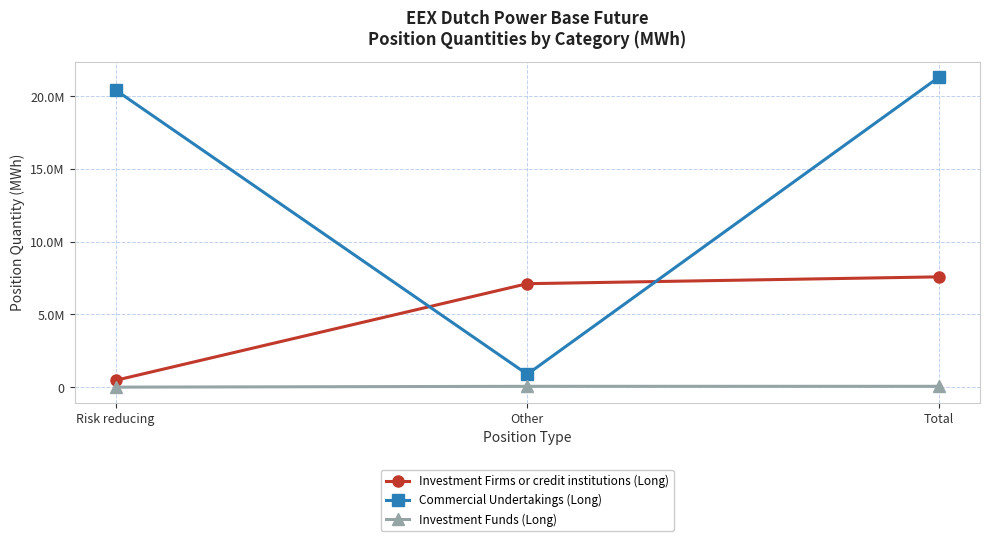

Which category has the highest value in the Investment Funds (Long) series?

Other